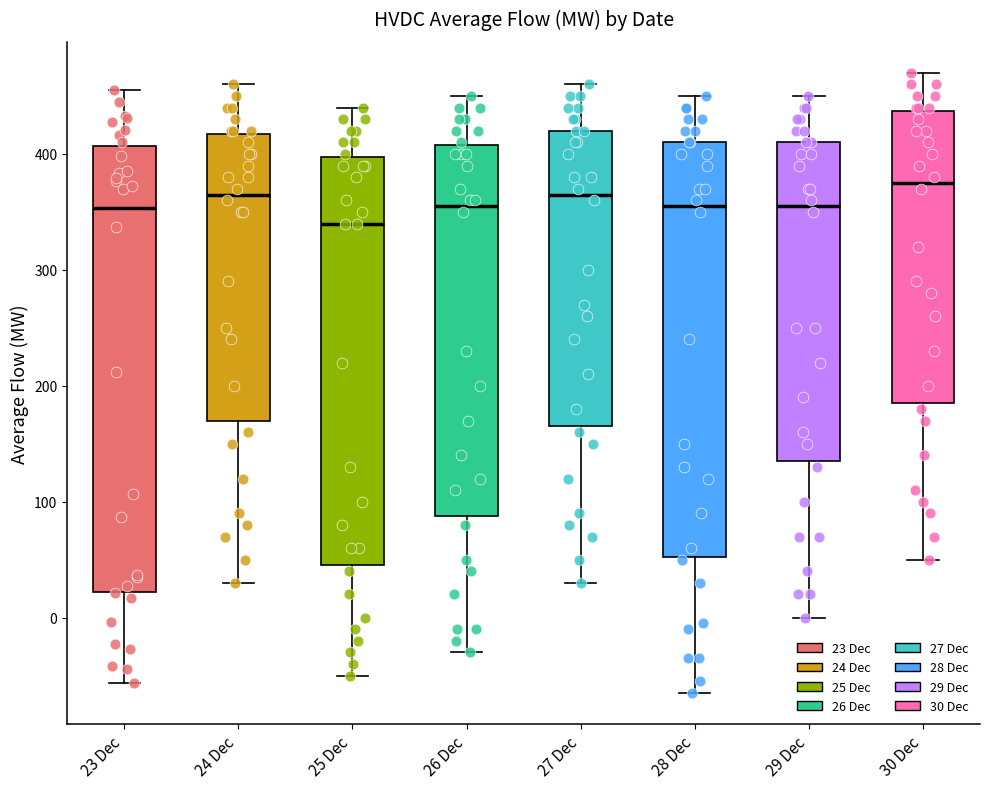

Reading left to right, transcribe this box plot: for each box, give where its median line is, the range the box spans, and where its two whiskers end, as read against the y-axis. The values are not printed on the chart, so give them approximately, as read against the axis.

23 Dec: median 350, box 20 to 410, whiskers -60 to 460
24 Dec: median 370, box 170 to 420, whiskers 30 to 460
25 Dec: median 340, box 50 to 400, whiskers -50 to 440
26 Dec: median 360, box 90 to 410, whiskers -30 to 450
27 Dec: median 370, box 170 to 420, whiskers 30 to 460
28 Dec: median 360, box 50 to 410, whiskers -60 to 450
29 Dec: median 360, box 140 to 410, whiskers 0 to 450
30 Dec: median 380, box 190 to 440, whiskers 50 to 470